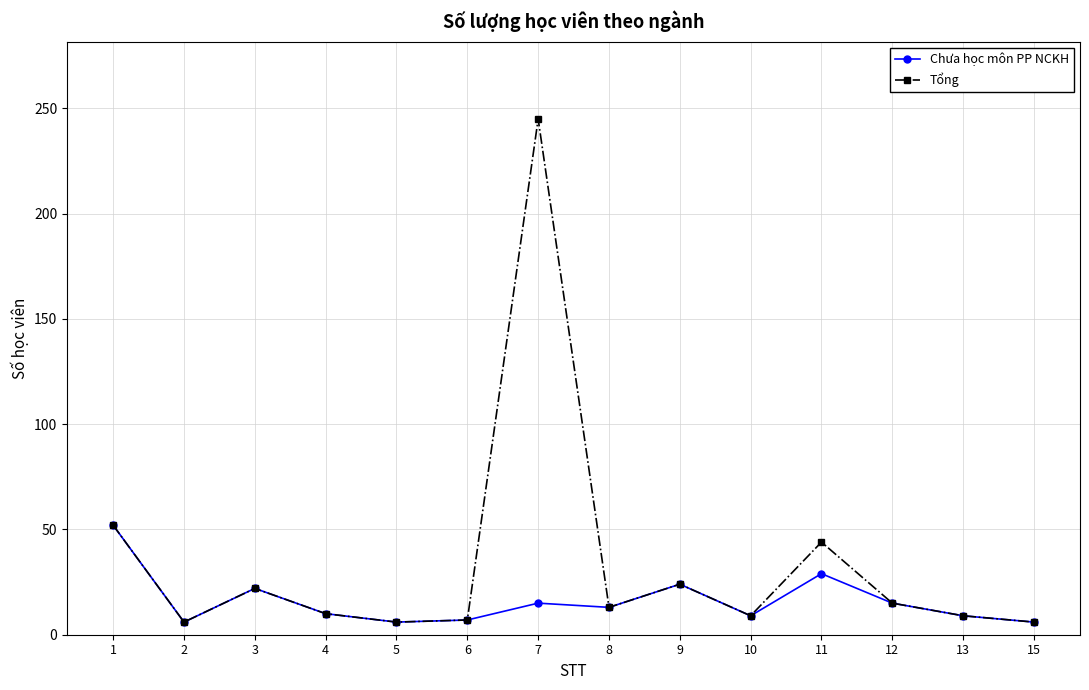

Is it true that Chưa học môn PP NCKH equals 6 at 2?

True